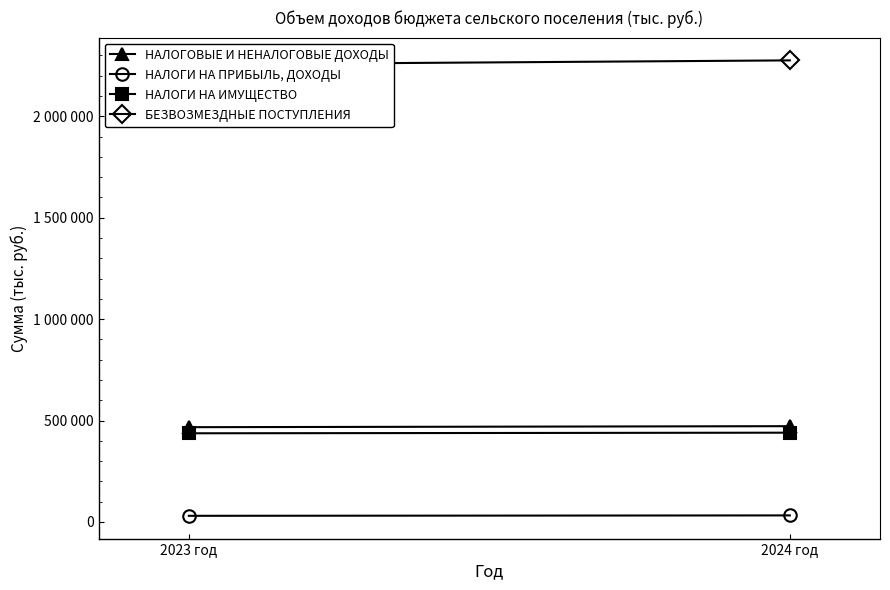

Which series has the largest total across all categories?

БЕЗВОЗМЕЗДНЫЕ ПОСТУПЛЕНИЯ